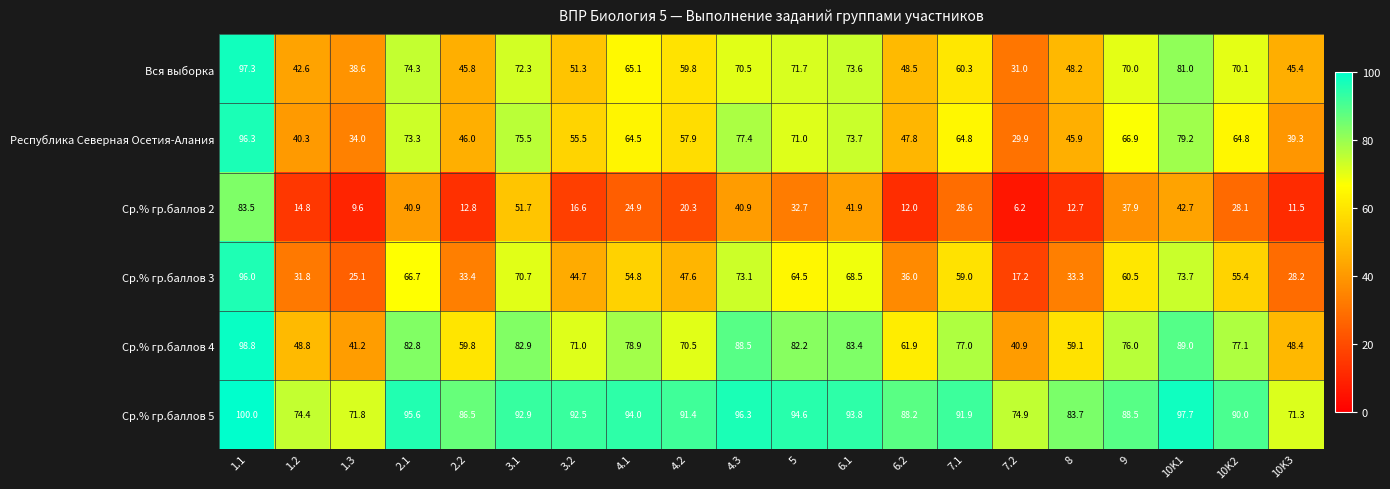

The Вся выборка series shows 25.2 at 8. True or false?

False